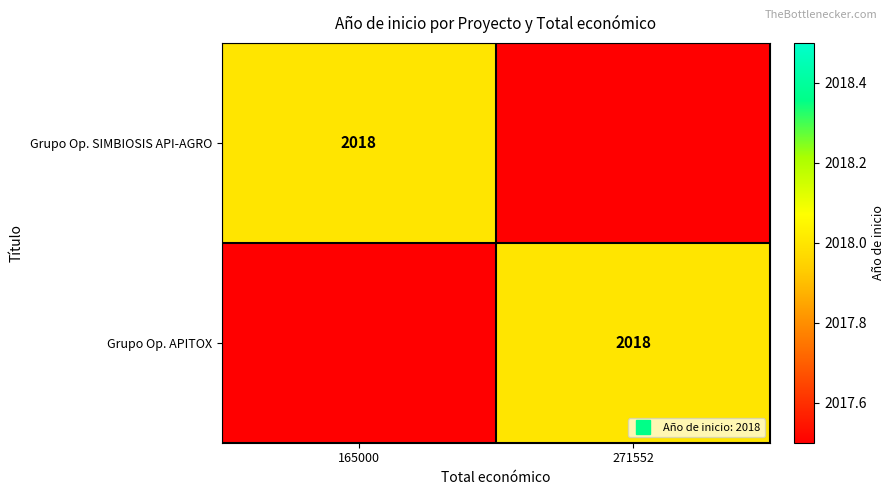

What is the average value of the Grupo Op. APITOX series?

2018